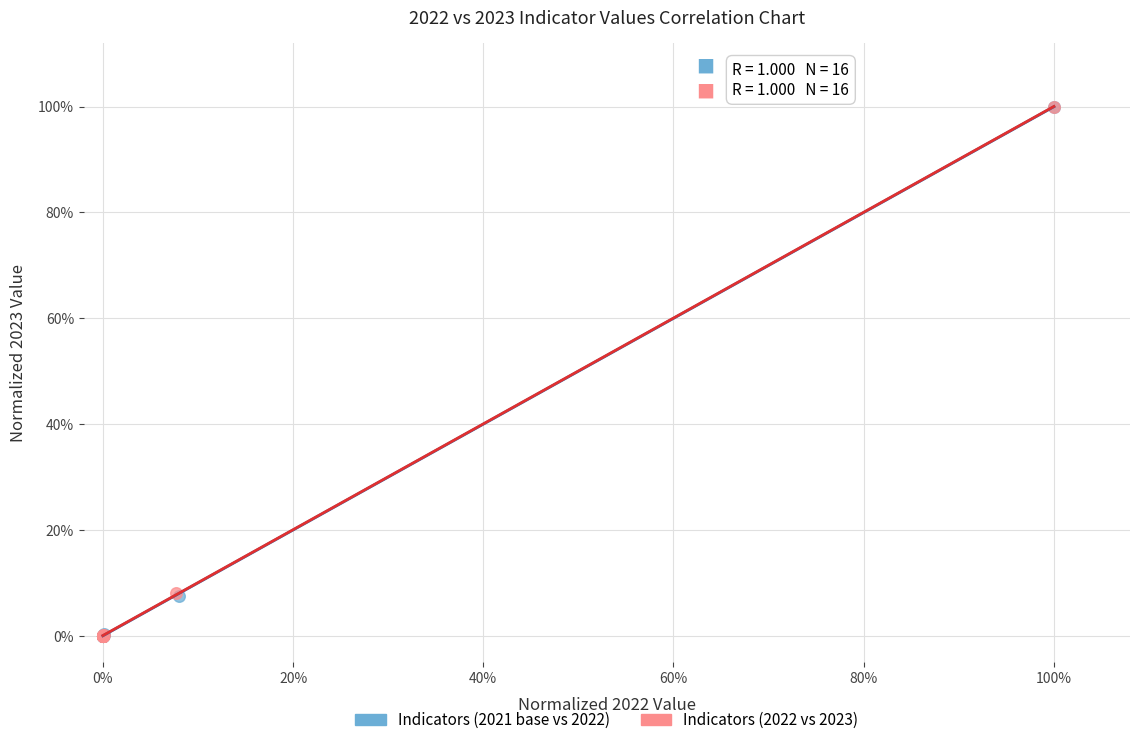

What are all the series names shown in the legend?

Indicators (2021 base vs 2022), Indicators (2022 vs 2023)